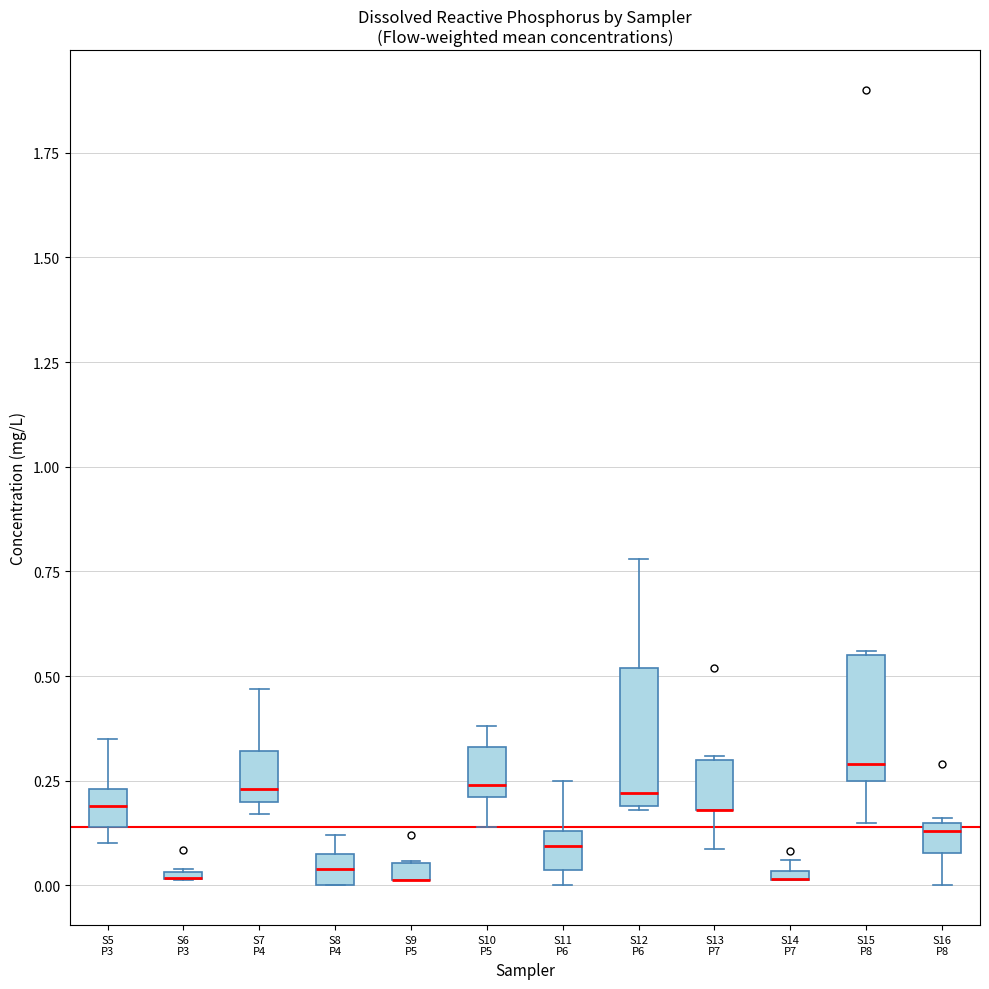

Where is the lower edge of the box for S14 P7 on the y-axis? The values are not printed on the chart, so give them approximately, as read against the axis.

0.00